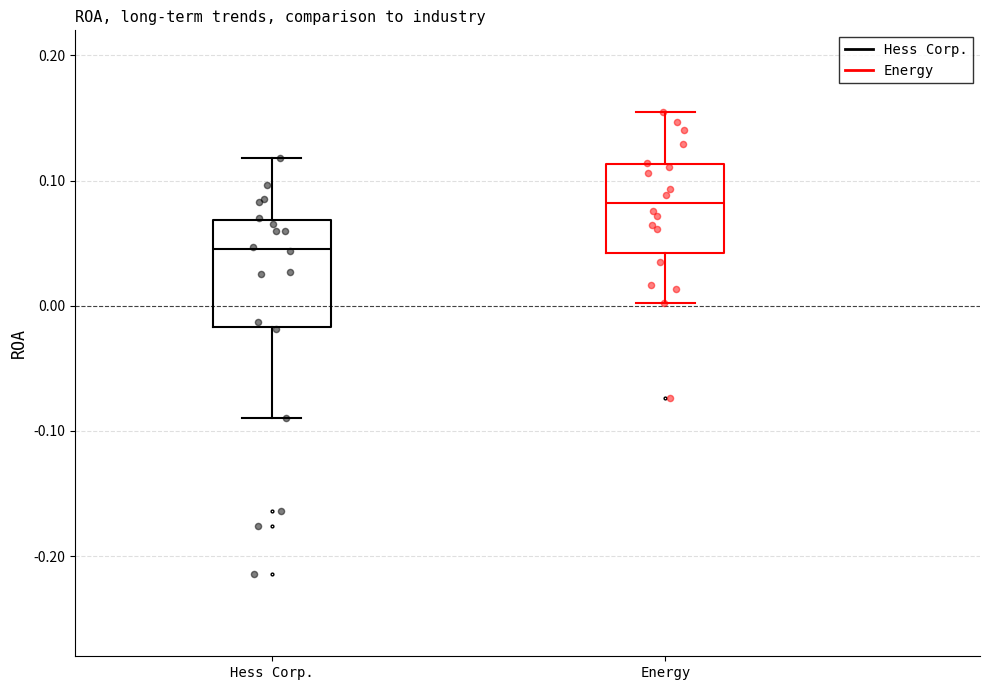

Which box's median line is the lowest?

Hess Corp.